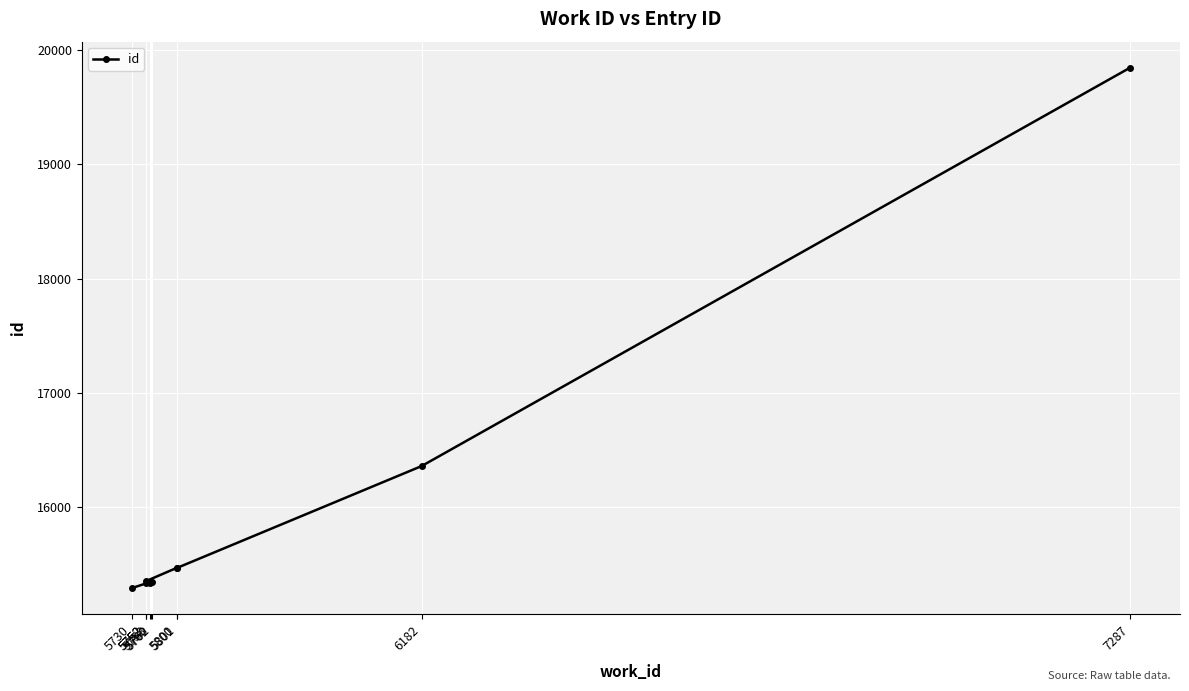

Approximately how many times larger is the value at 5752 compared to 5800?

1.0